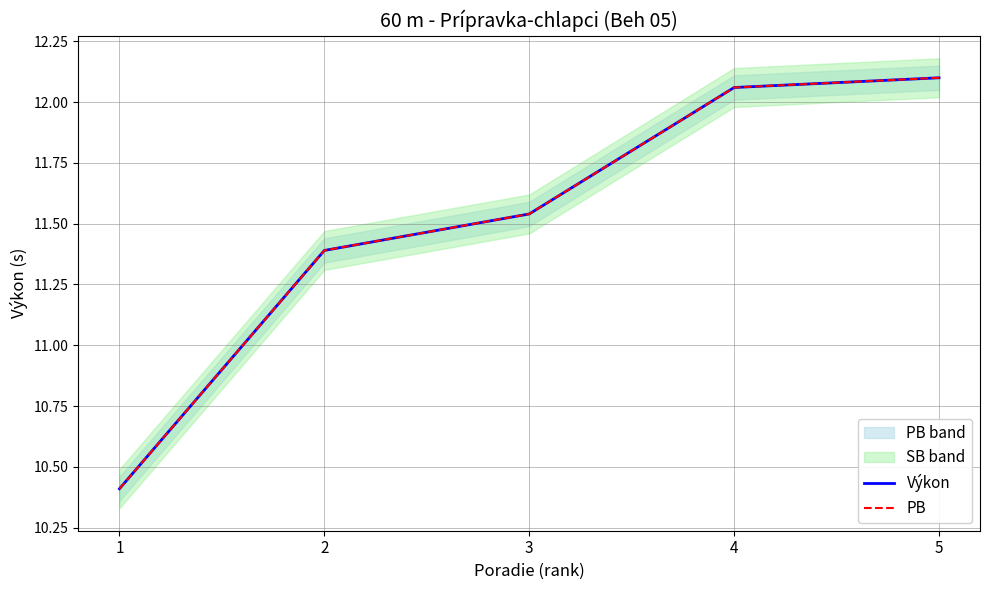

Is it true that Výkon equals 7.0 at 3?

False